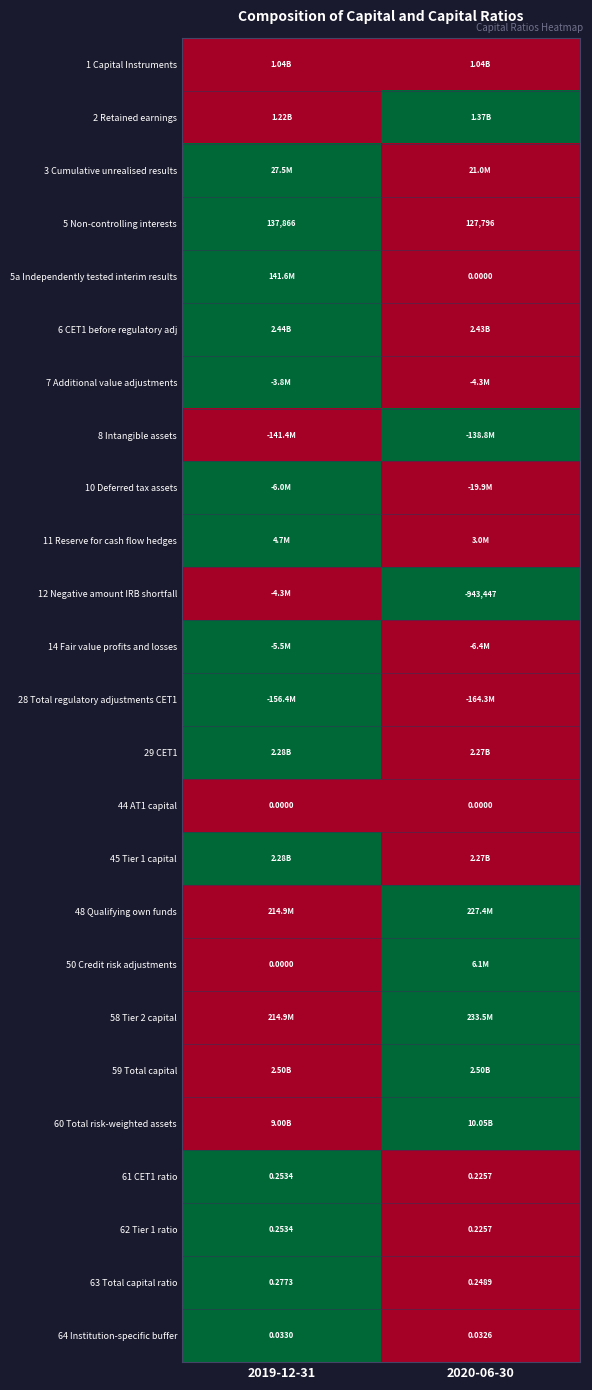

At which category is the sum across all series the highest?

2019-12-31